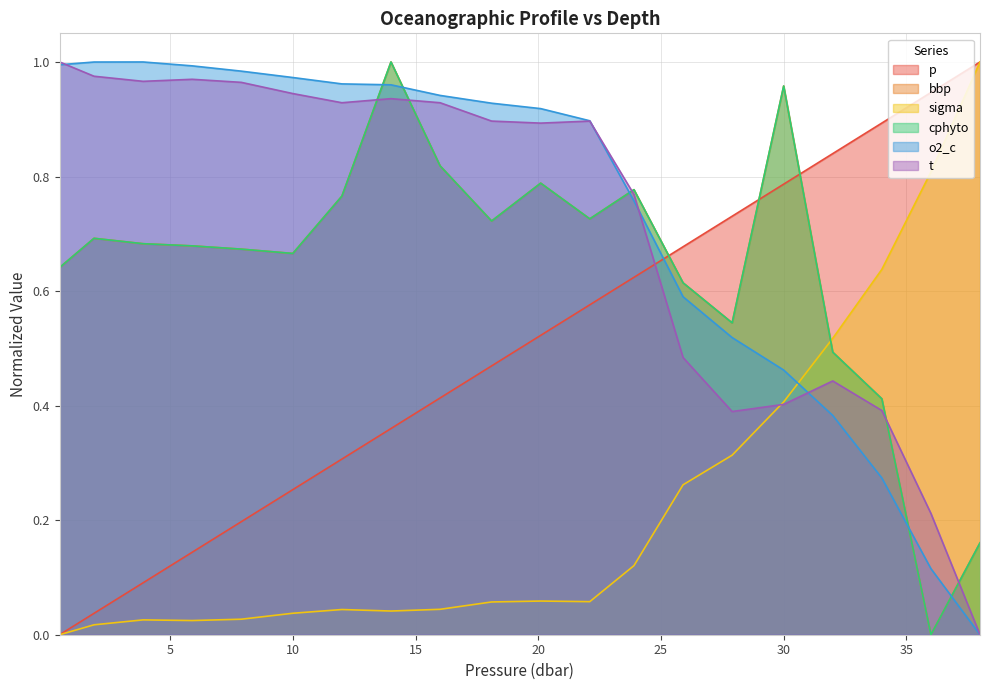

What is the highest value of the p series?

1.0